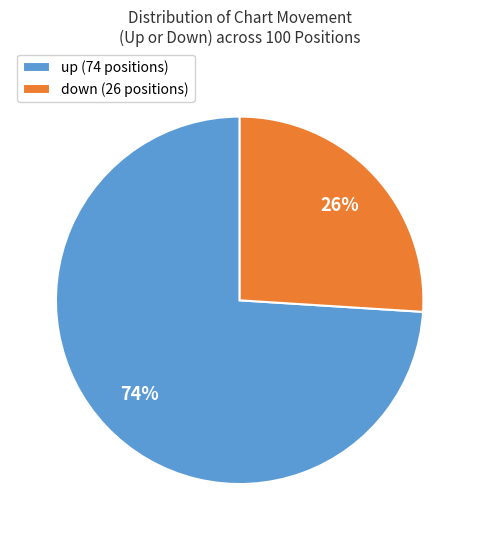

Is there a majority slice in this chart?

Yes